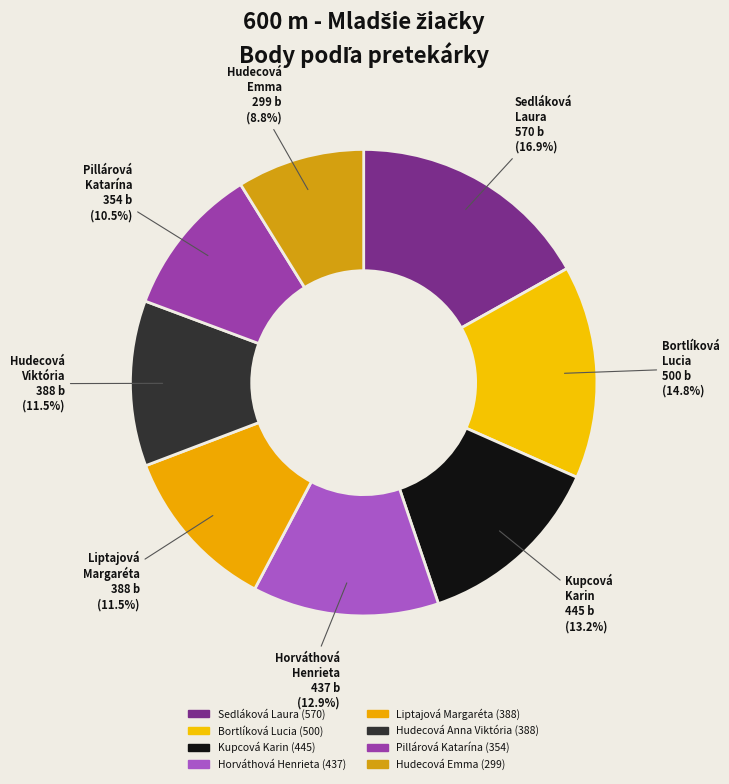

How many segments does this pie chart have?

8